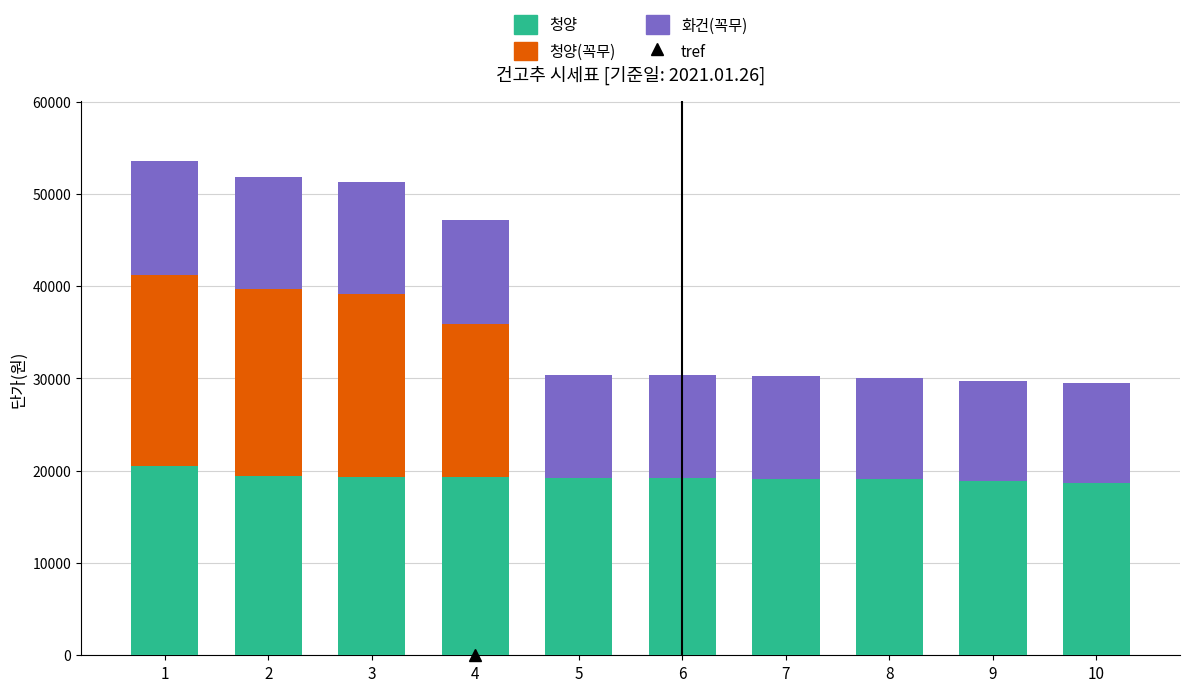

Which series has the largest range (max minus min)?

청양(꼭무)